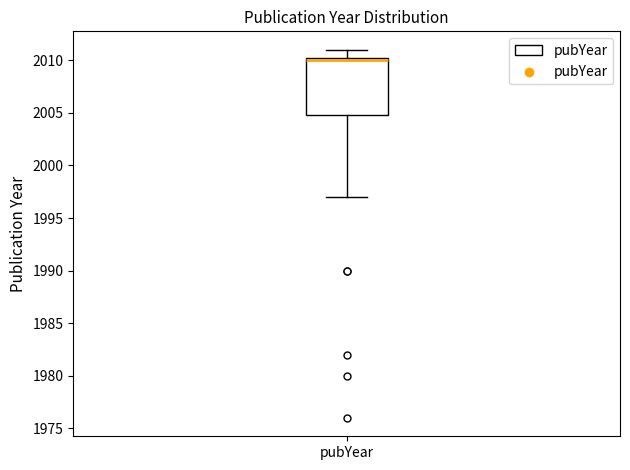

Transcribe this box plot: give where the median line is, the range the box spans, and where the two whiskers end, as read against the y-axis. The values are not printed on the chart, so give them approximately, as read against the axis.

median 2010.0, box 2005.0 to 2010.5, whiskers 1997.0 to 2011.0